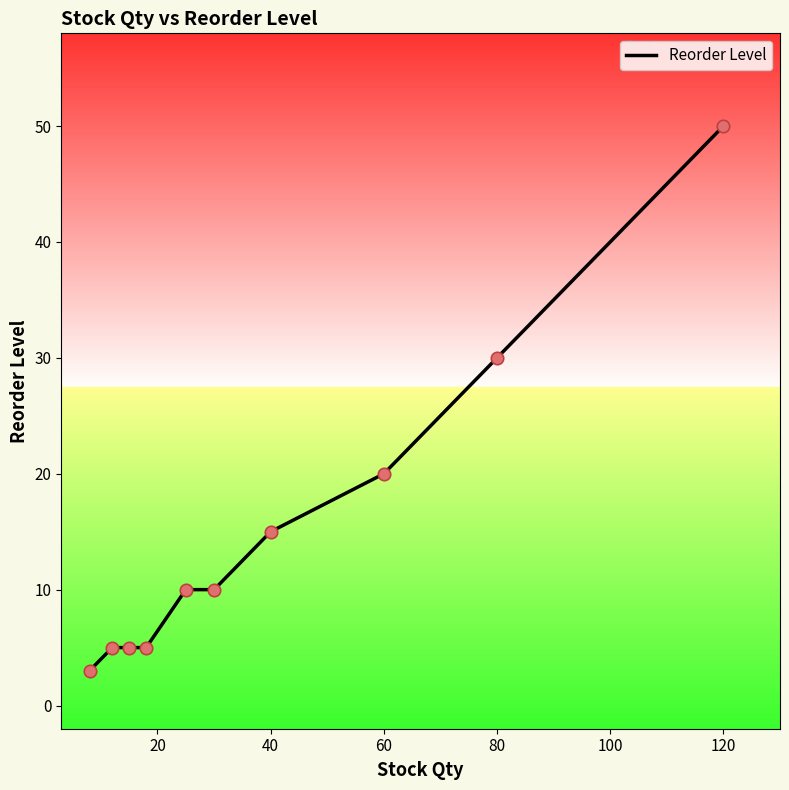

What is the maximum value shown in the chart?

50